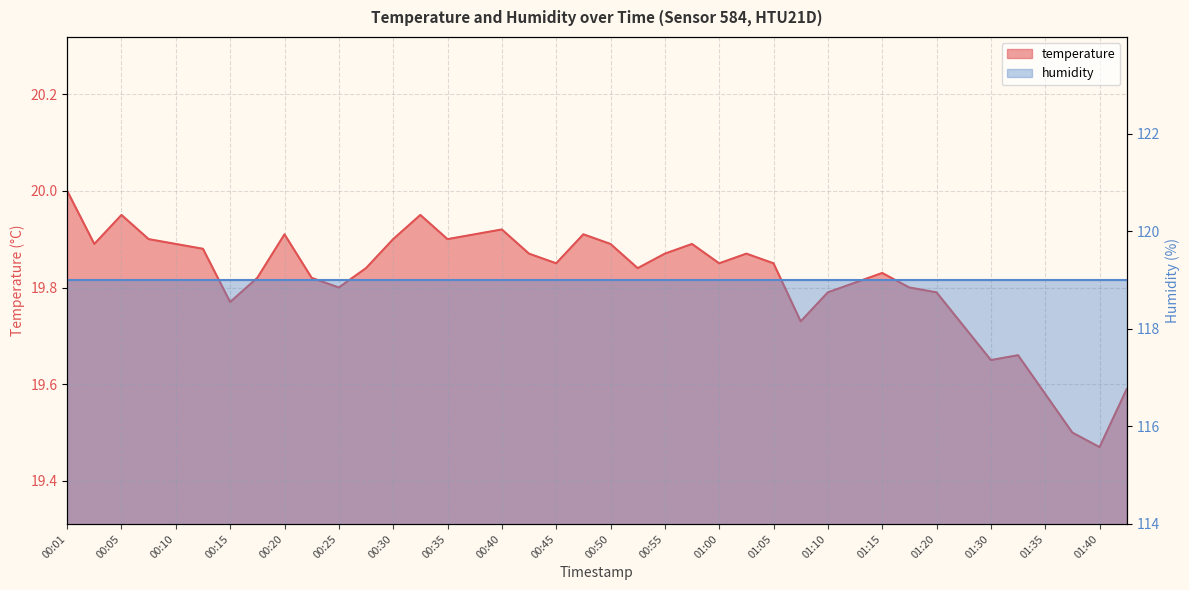

At which label is the value closest to 19?

01:40